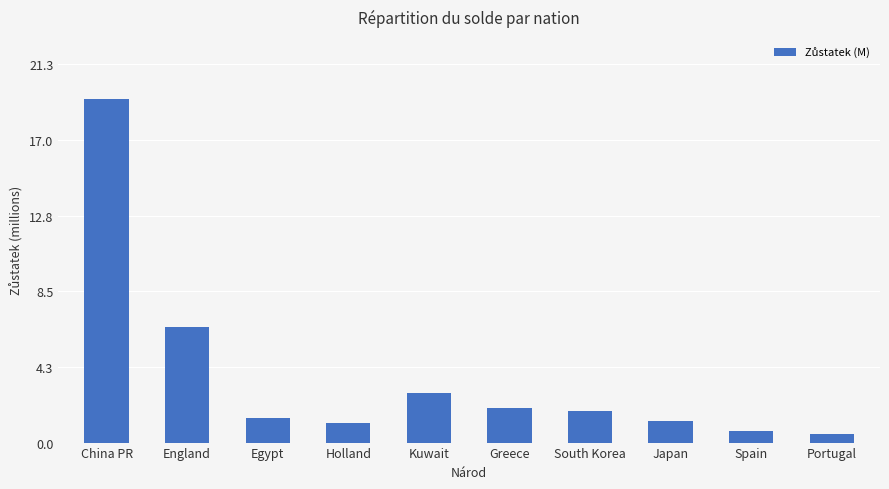

At which label is the value closest to 9?

England